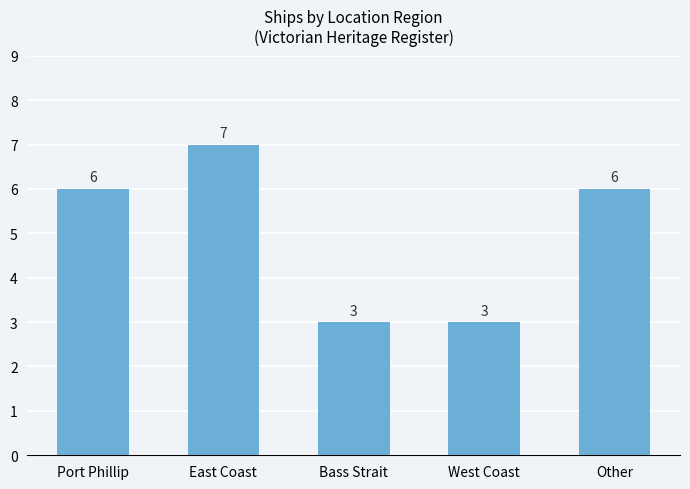

What is the change in value from East Coast to Other?

-1